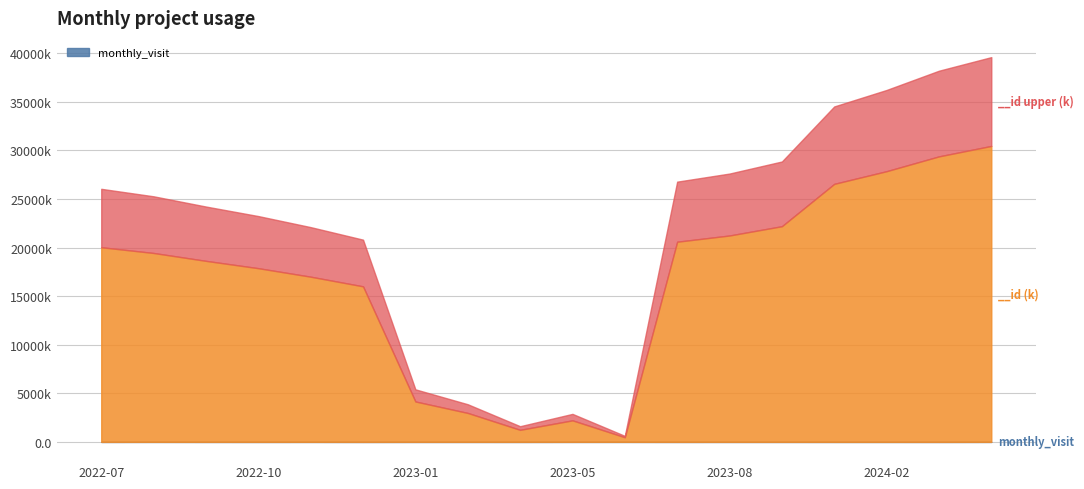

Reading left to right, transcribe all the data shown in this chart.

monthly_visit: 2	5	3	2	4	1	3	3	2	4	5	2	3	3	2	2	1	4
__id: 20037742	19446198	18635195	17880868	17005374	16013312	4161442	2981866	1242269	2218757	478978	20605767	21246635	22201682	26561148	27865445	29389782	30465238